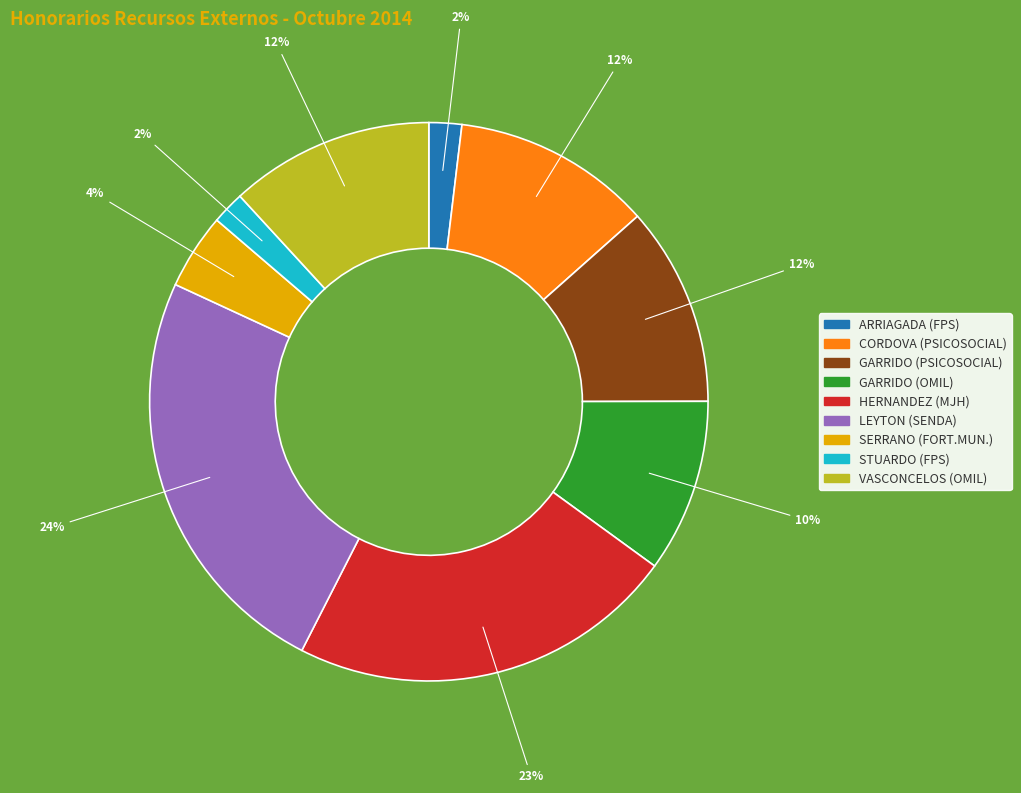

Is there any slice that represents more than half of the pie?

No